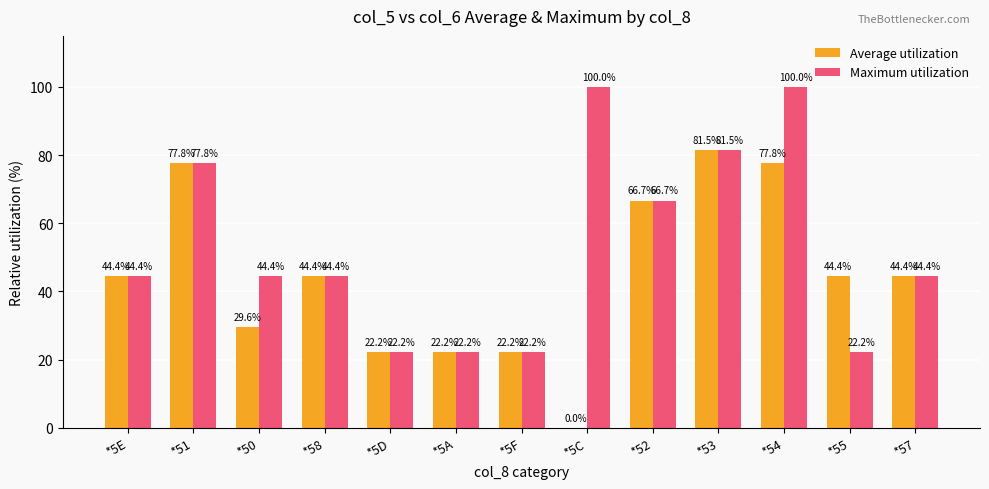

The Maximum utilization series shows 100.0 at *54. True or false?

True